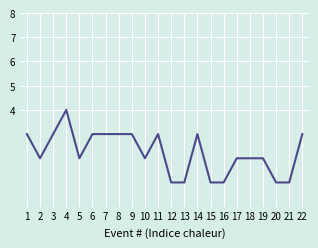

True or false: there are more than 2 points higher than both neighbors.

True